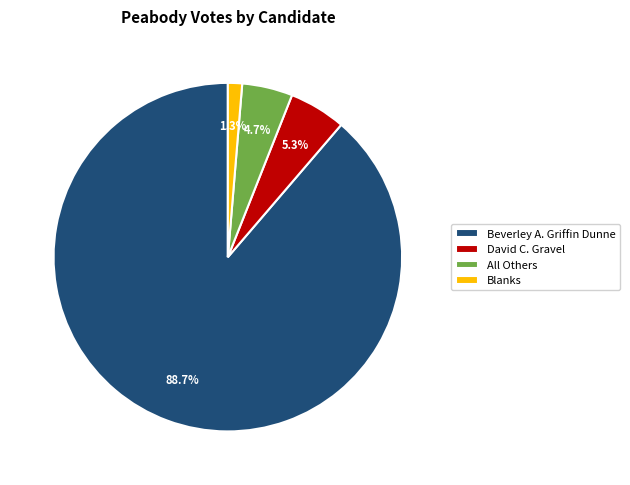

What portion of the pie excludes Beverley A. Griffin Dunne?

11.3%